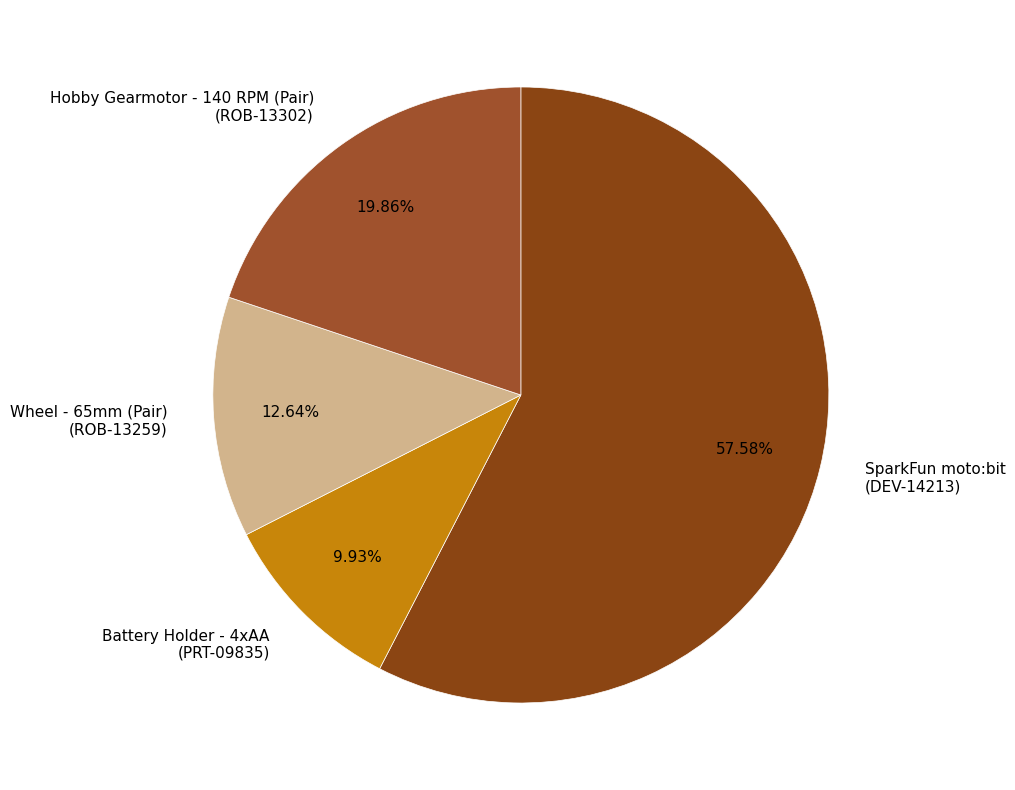

Rank the categories by value from highest to lowest.

DEV-14213, ROB-13302, ROB-13259, PRT-09835